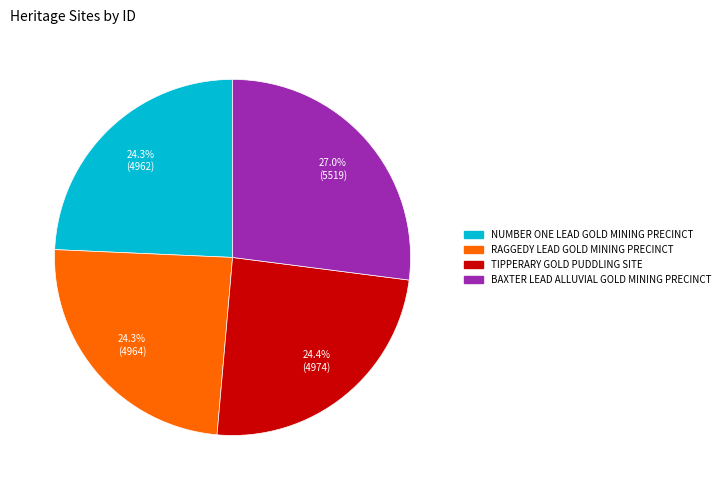

Does RAGGEDY LEAD GOLD MINING PRECINCT account for over 50% of the chart?

No